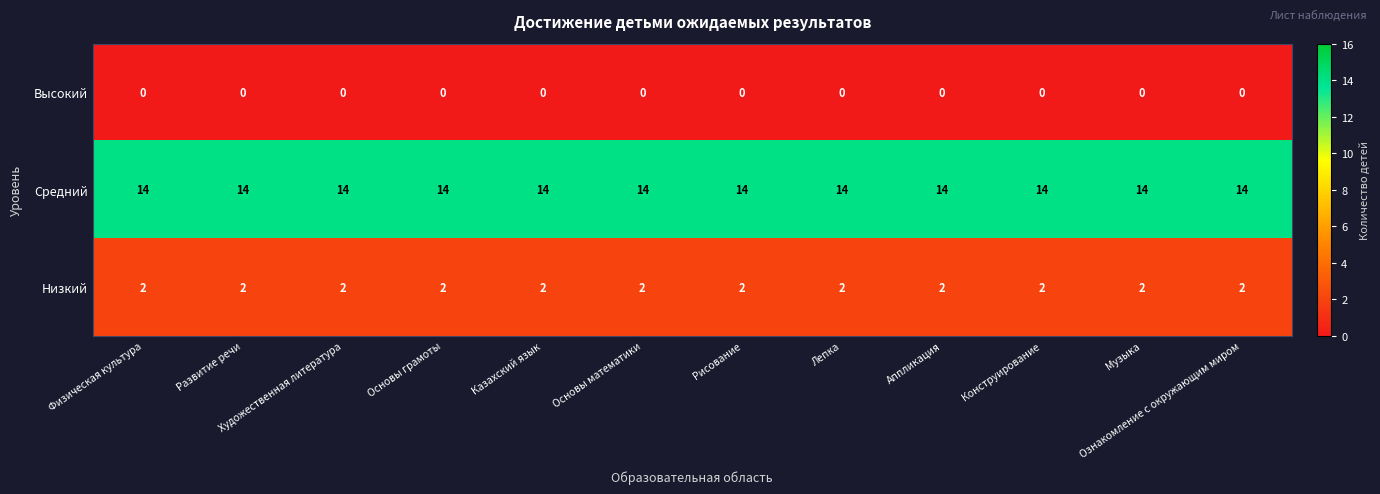

The Низкий series shows 3 at Основы математики. True or false?

False